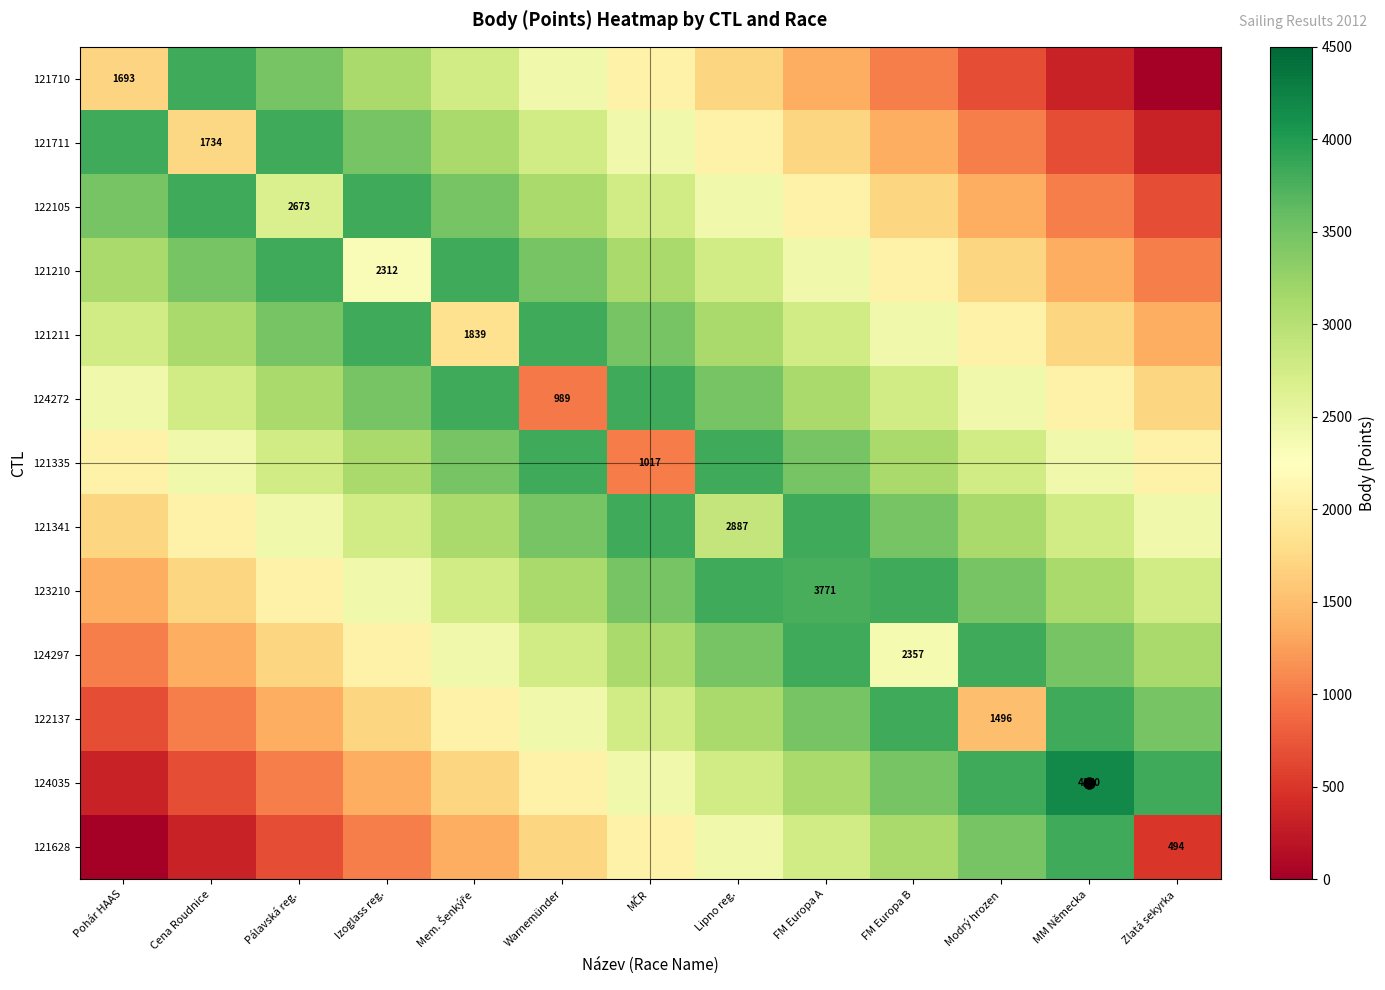

The 122137 series shows 727 at Modrý hrozen. True or false?

False